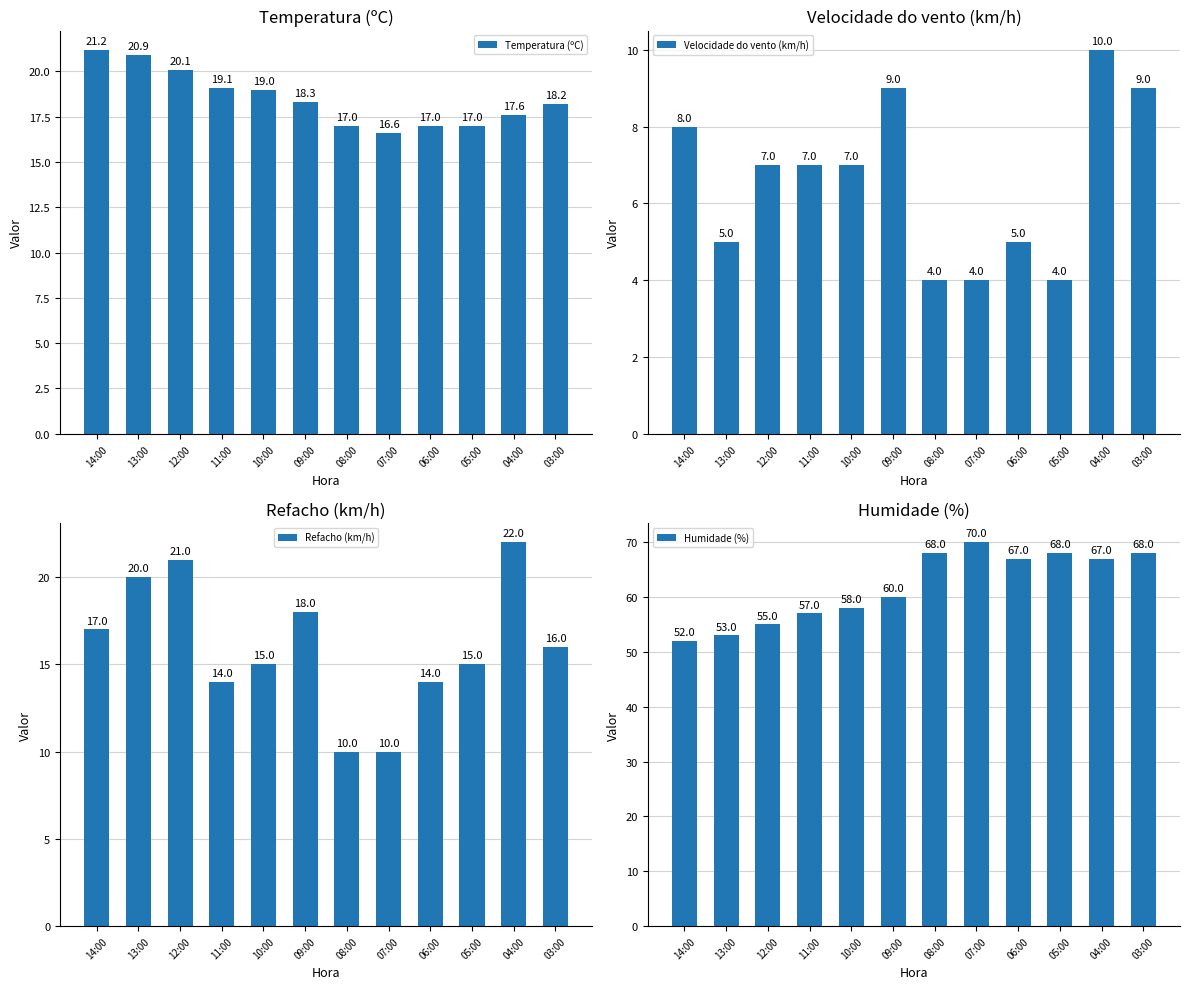

Between 13:00 and 07:00, which series saw the biggest shift?

Humidade (%)